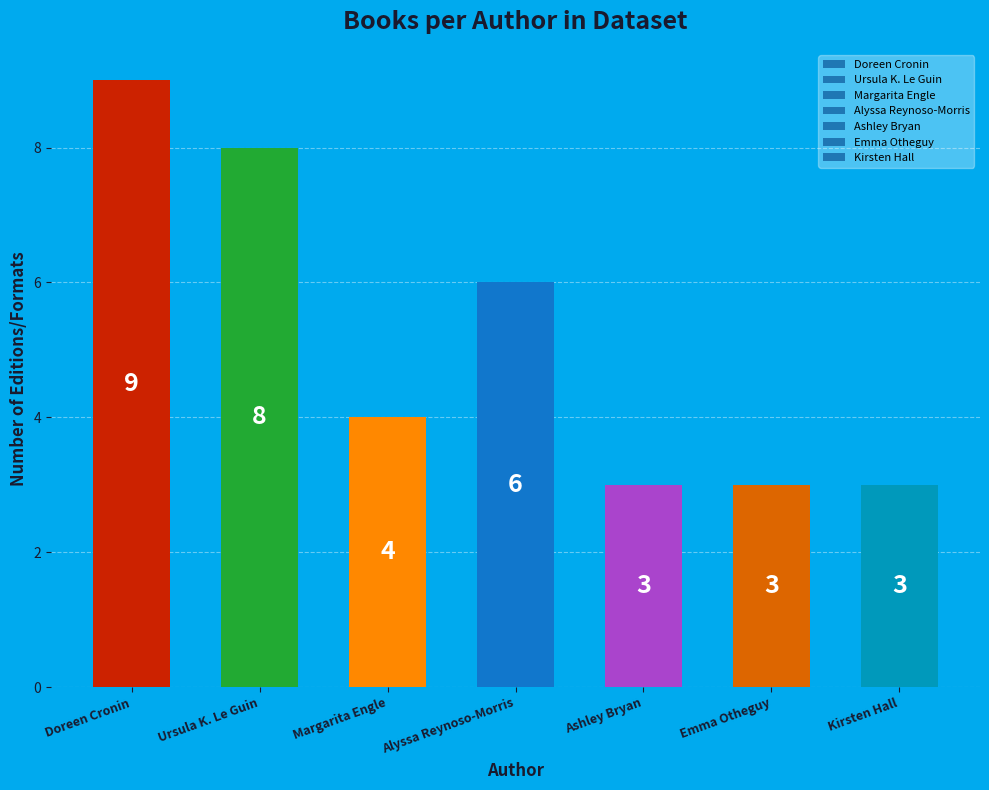

What is the average value?

5